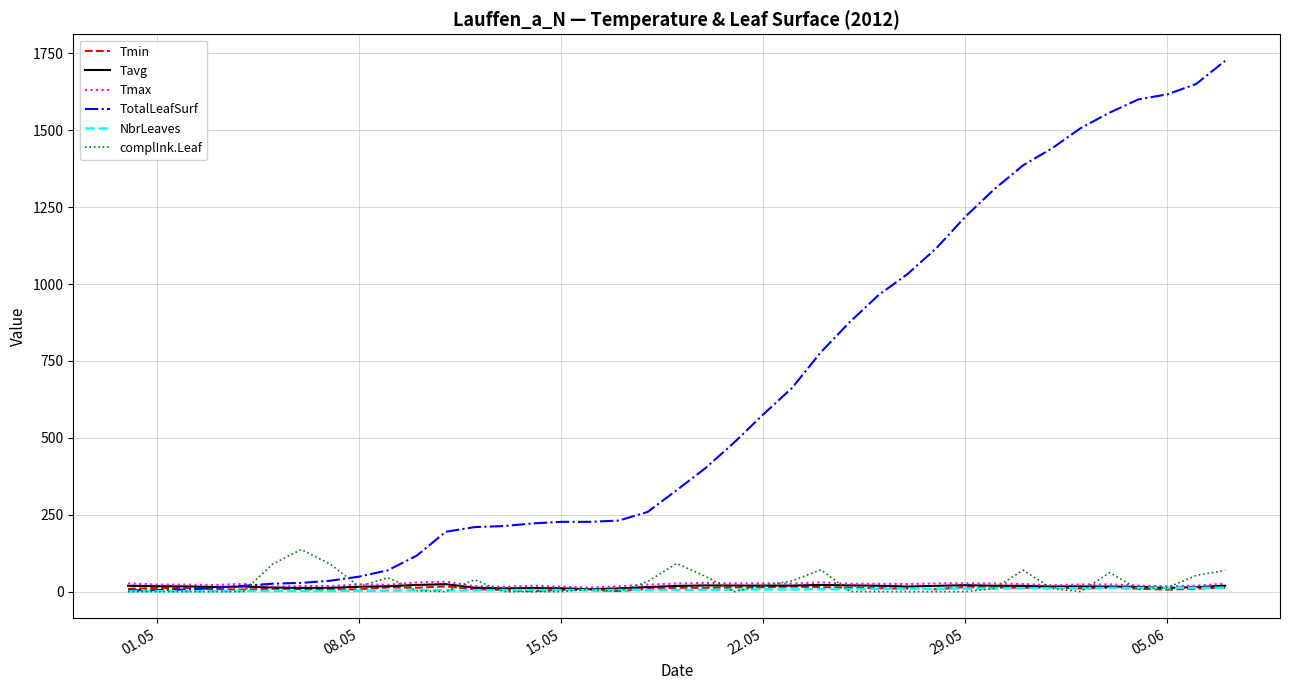

Which series has the largest total across all categories?

TotalLeafSurf